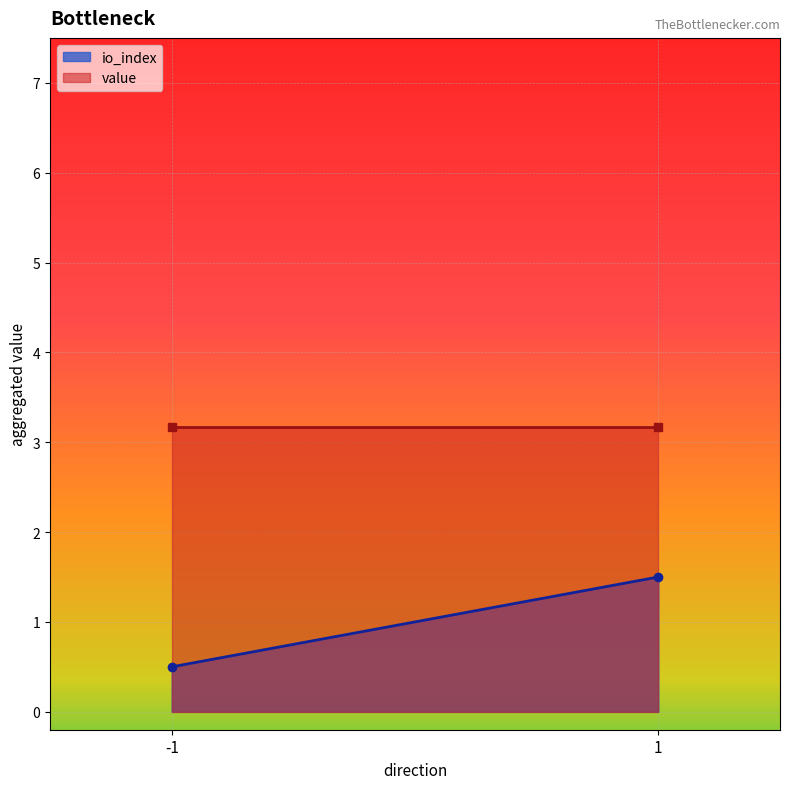

True or false: value has a value of 5.7 at 1.

False